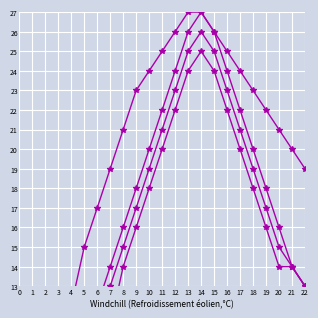

At how many categories does at least one series exceed 16?

17